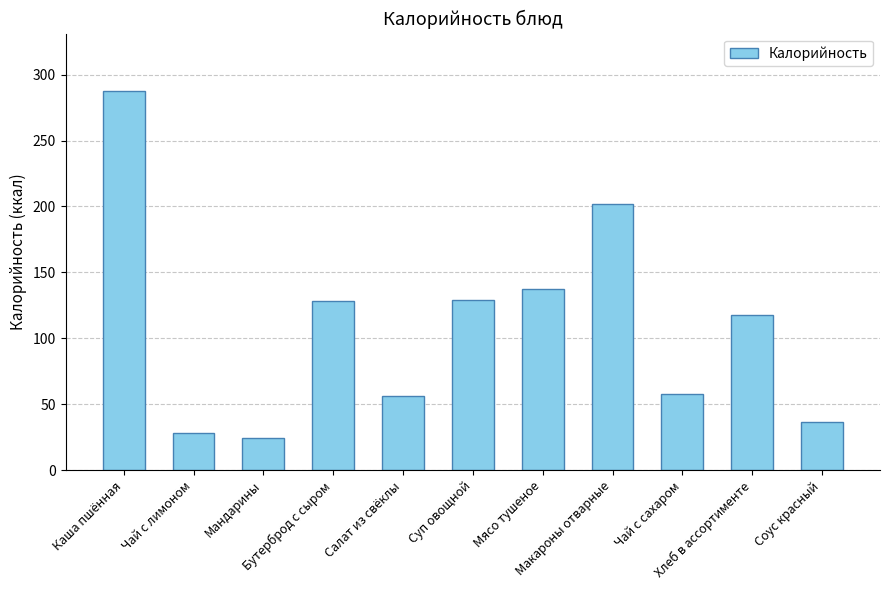

What position from the left is Салат из свёклы?

5